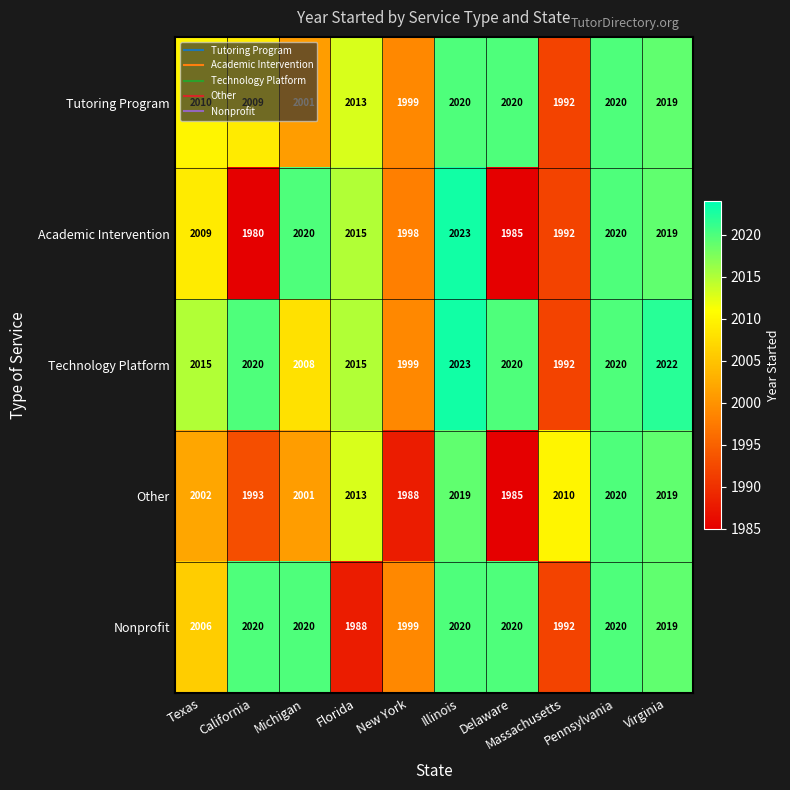

What is the minimum value shown in the chart?

1980